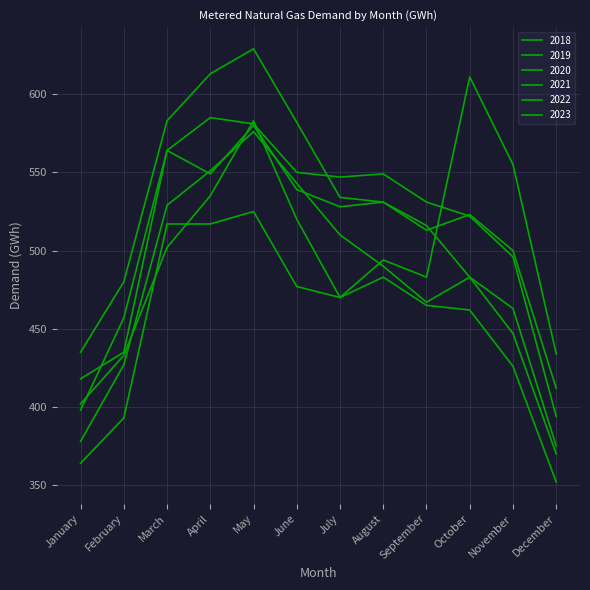

Reading left to right, what are all the values shown in this chart?

2018: January=402	February=433	March=502	April=535	May=583	June=520	July=470	August=494	September=483	October=611	November=555	December=434
2019: January=418	February=435	March=564	April=585	May=581	June=550	July=547	August=549	September=531	October=522	November=496	December=394
2020: January=398	February=457	March=564	April=549	May=580	June=539	July=528	August=531	September=513	October=523	November=500	December=412
2021: January=435	February=480	March=583	April=613	May=629	June=582	July=534	August=531	September=516	October=483	November=447	December=370
2022: January=378	February=427	March=529	April=551	May=576	June=543	July=510	August=490	September=467	October=483	November=463	December=375
2023: January=364	February=393	March=517	April=517	May=525	June=477	July=470	August=483	September=465	October=462	November=426	December=352